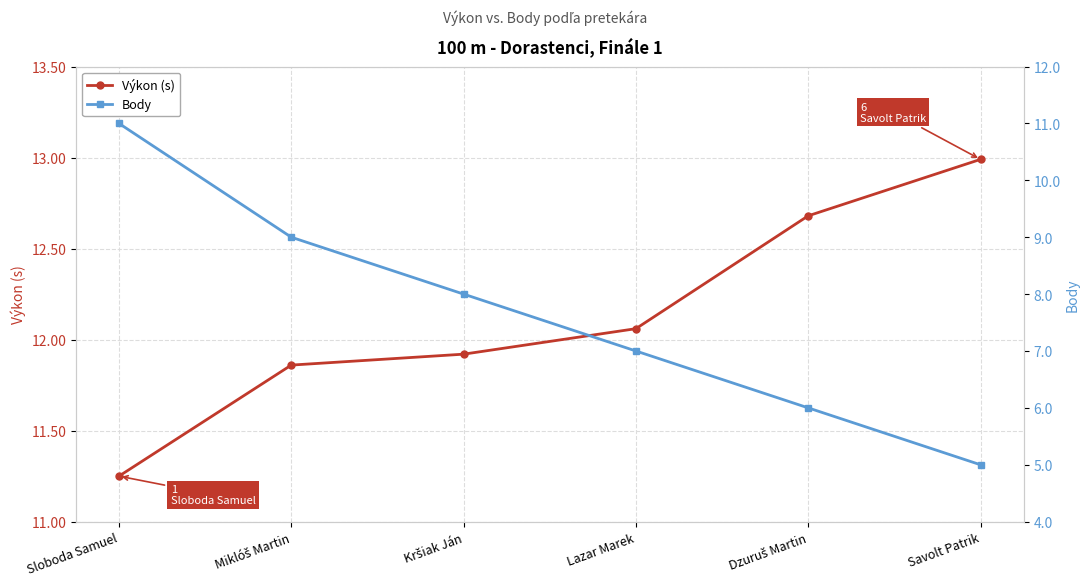

Is the value of Body at Lazar Marek greater than the value of Výkon (s) at Sloboda Samuel?

No